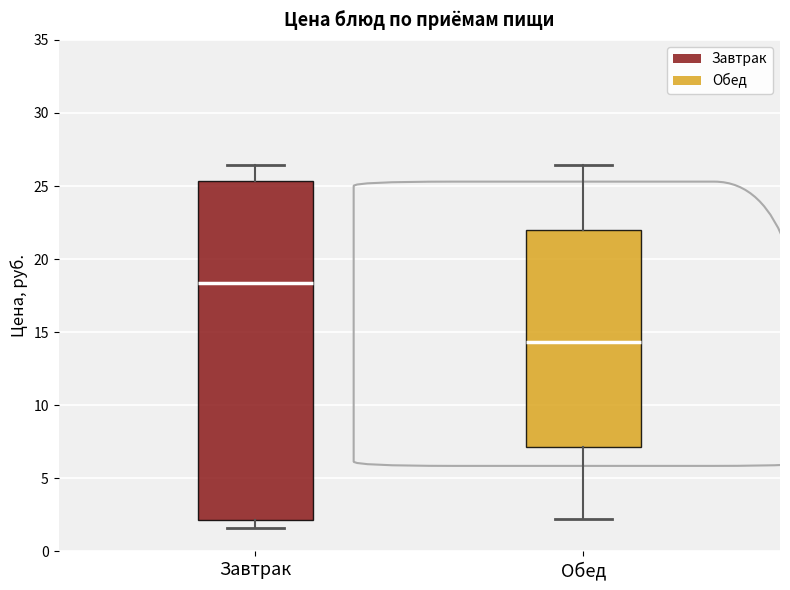

Where does the lower whisker of the box for Завтрак end on the y-axis? The values are not printed on the chart, so give them approximately, as read against the axis.

1.5